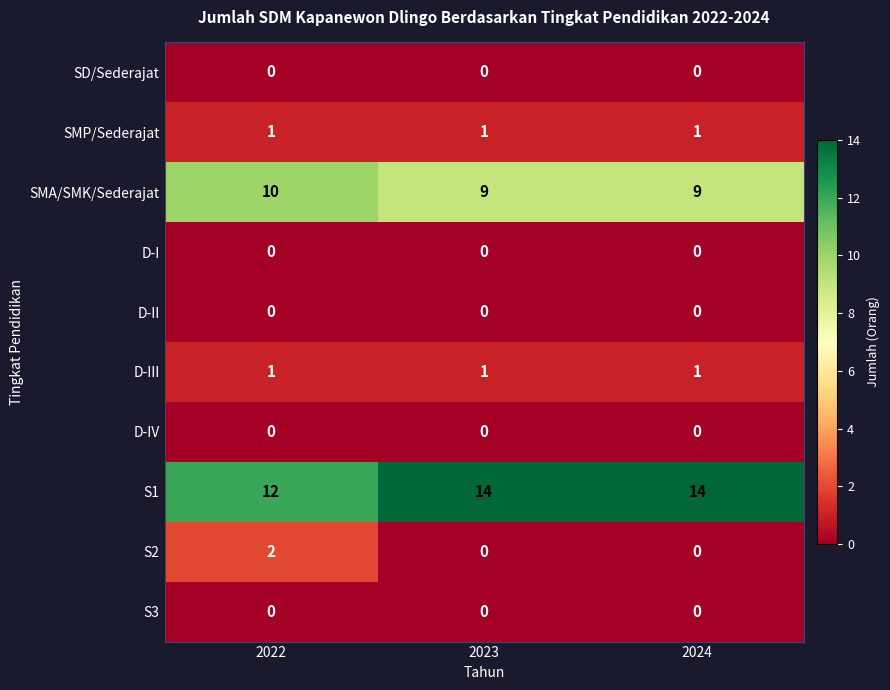

Reading right to left, transcribe all the data shown in this chart.

SD/Sederajat: 0	0	0
SMP/Sederajat: 1	1	1
SMA/SMK/Sederajat: 9	9	10
D-I: 0	0	0
D-II: 0	0	0
D-III: 1	1	1
D-IV: 0	0	0
S1: 14	14	12
S2: 0	0	2
S3: 0	0	0